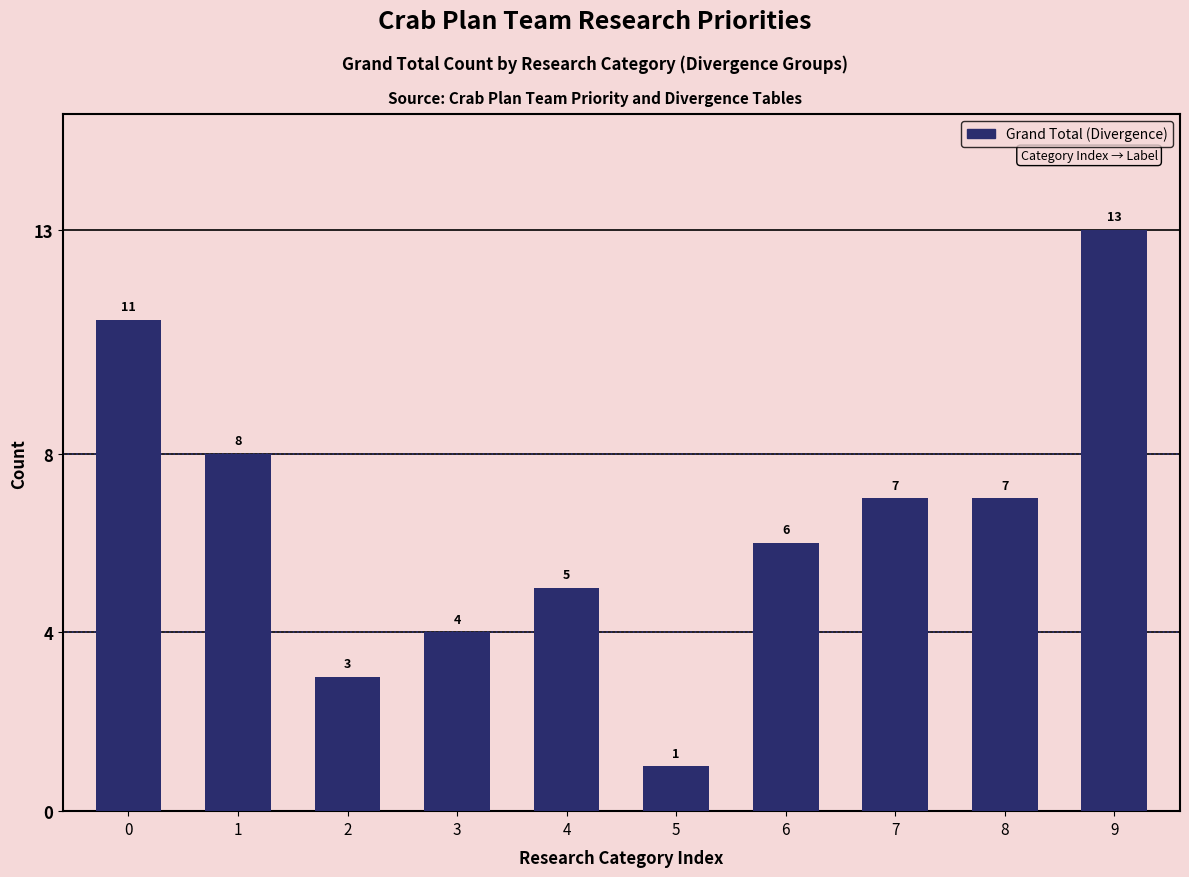

Reading right to left, transcribe all the data shown in this chart.

13	7	7	6	1	5	4	3	8	11